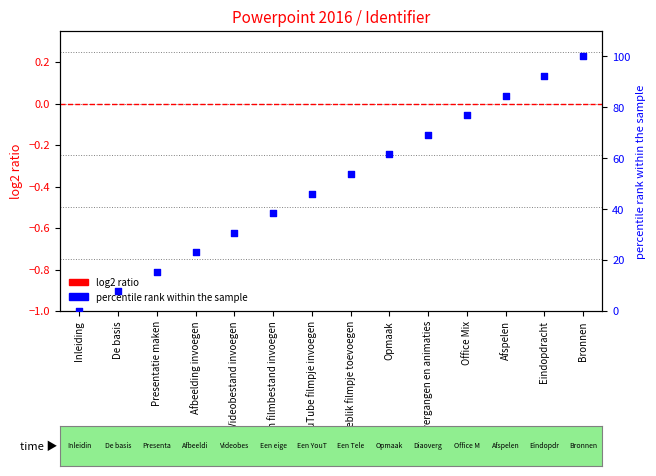

At how many categories does at least one series exceed 70?

4